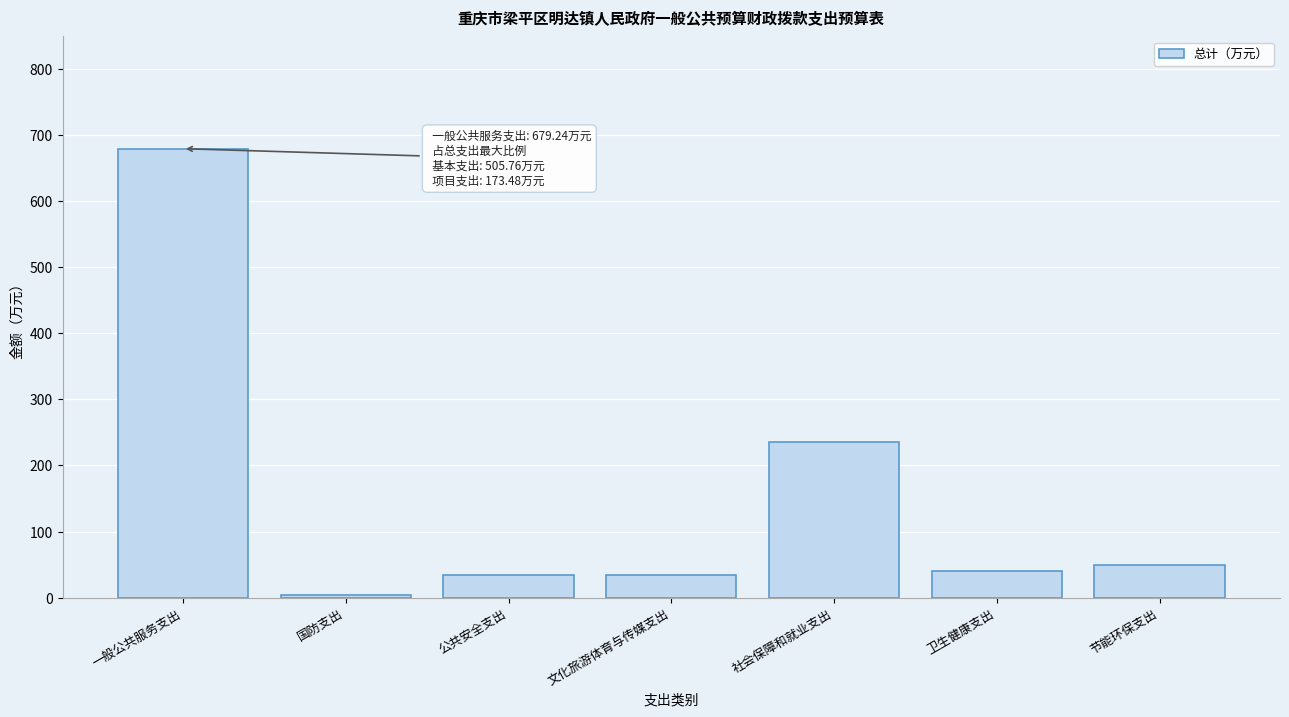

What is the label of the 2nd bar from the left?

国防支出